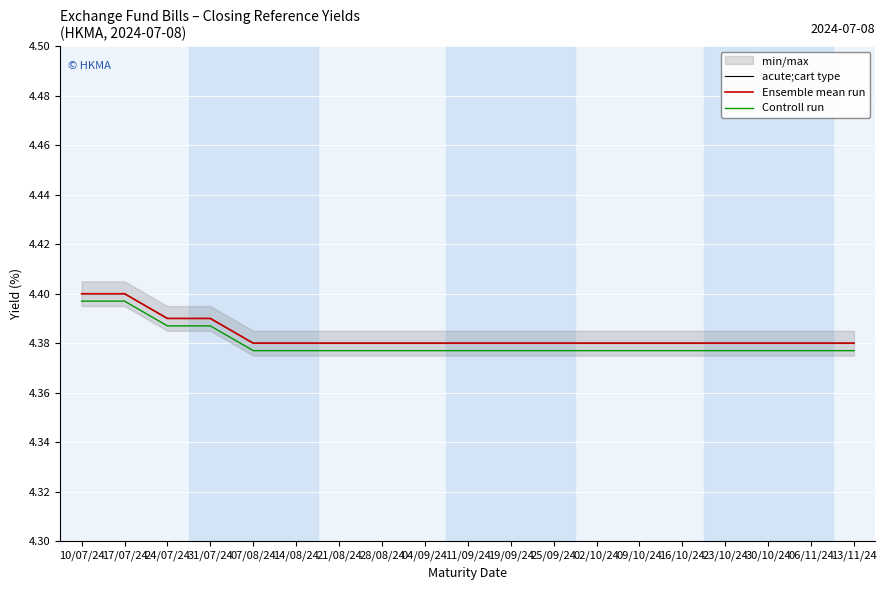

Reading left to right, extract all data points from this chart.

acute;cart type: 10/07/24=4.4	17/07/24=4.4	24/07/24=4.4	31/07/24=4.4	07/08/24=4.4	14/08/24=4.4	21/08/24=4.4	28/08/24=4.4	04/09/24=4.4	11/09/24=4.4	19/09/24=4.4	25/09/24=4.4	02/10/24=4.4	09/10/24=4.4	16/10/24=4.4	23/10/24=4.4	30/10/24=4.4	06/11/24=4.4	13/11/24=4.4
Ensemble mean run: 10/07/24=4.4	17/07/24=4.4	24/07/24=4.4	31/07/24=4.4	07/08/24=4.4	14/08/24=4.4	21/08/24=4.4	28/08/24=4.4	04/09/24=4.4	11/09/24=4.4	19/09/24=4.4	25/09/24=4.4	02/10/24=4.4	09/10/24=4.4	16/10/24=4.4	23/10/24=4.4	30/10/24=4.4	06/11/24=4.4	13/11/24=4.4
Controll run: 10/07/24=4.4	17/07/24=4.4	24/07/24=4.4	31/07/24=4.4	07/08/24=4.4	14/08/24=4.4	21/08/24=4.4	28/08/24=4.4	04/09/24=4.4	11/09/24=4.4	19/09/24=4.4	25/09/24=4.4	02/10/24=4.4	09/10/24=4.4	16/10/24=4.4	23/10/24=4.4	30/10/24=4.4	06/11/24=4.4	13/11/24=4.4